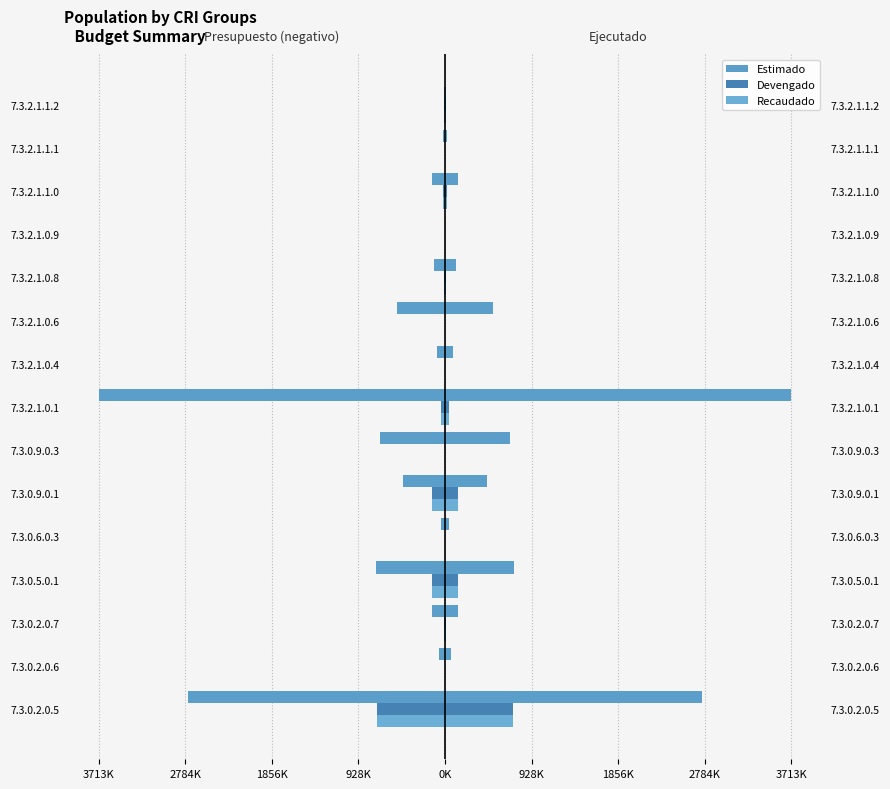

Count the number of categories in the chart.

15